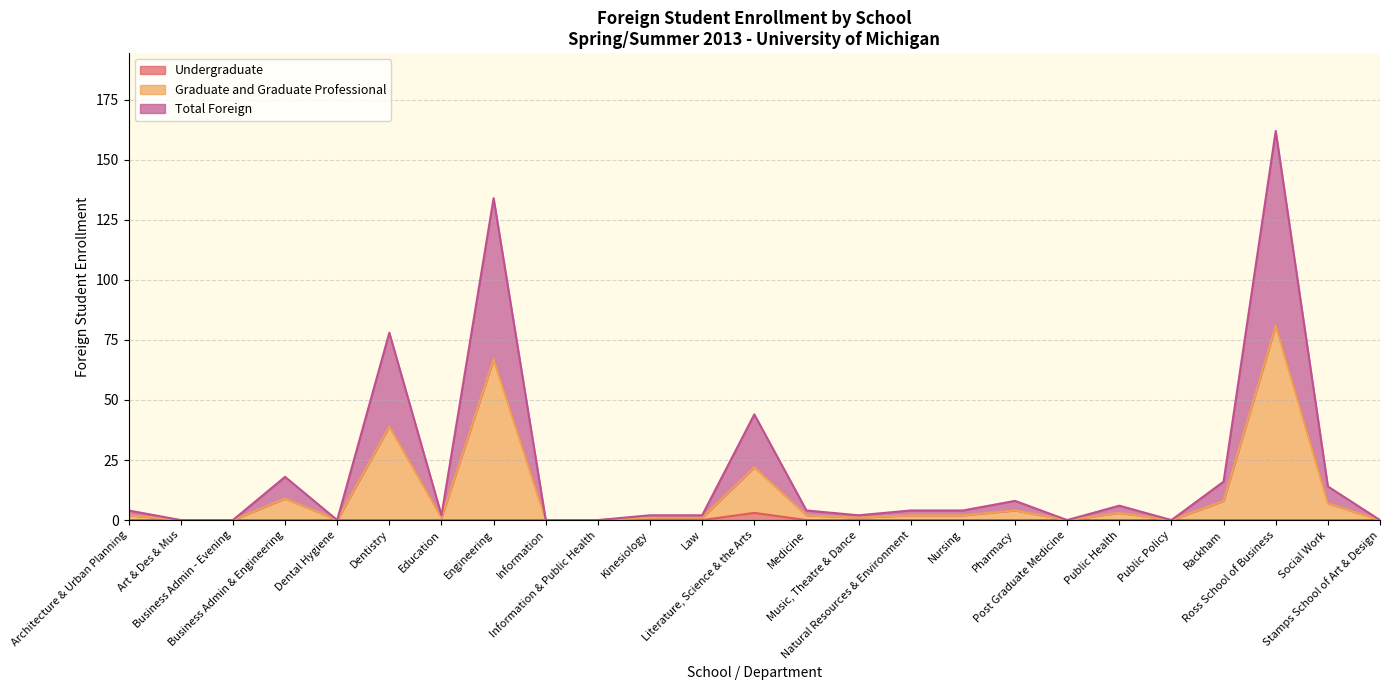

Where is the first local maximum for Undergraduate?

Literature, Science & the Arts